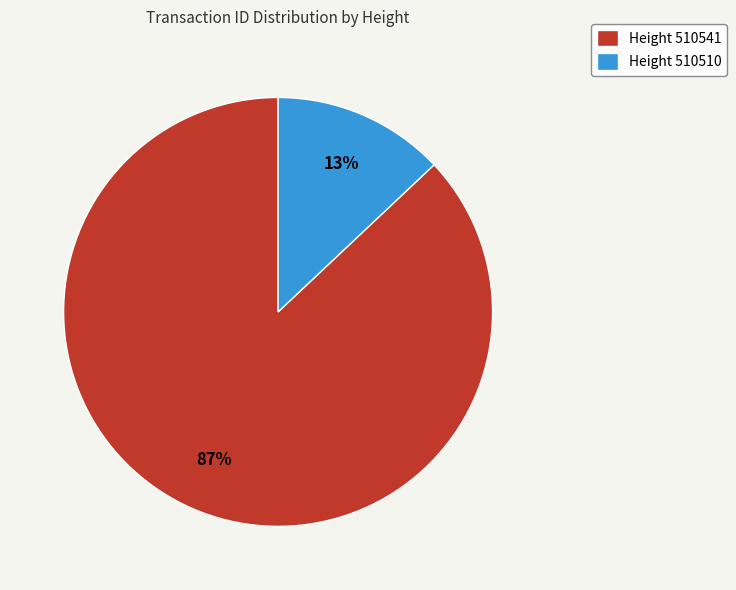

True or false: Height 510510 accounts for 5% of the total.

False